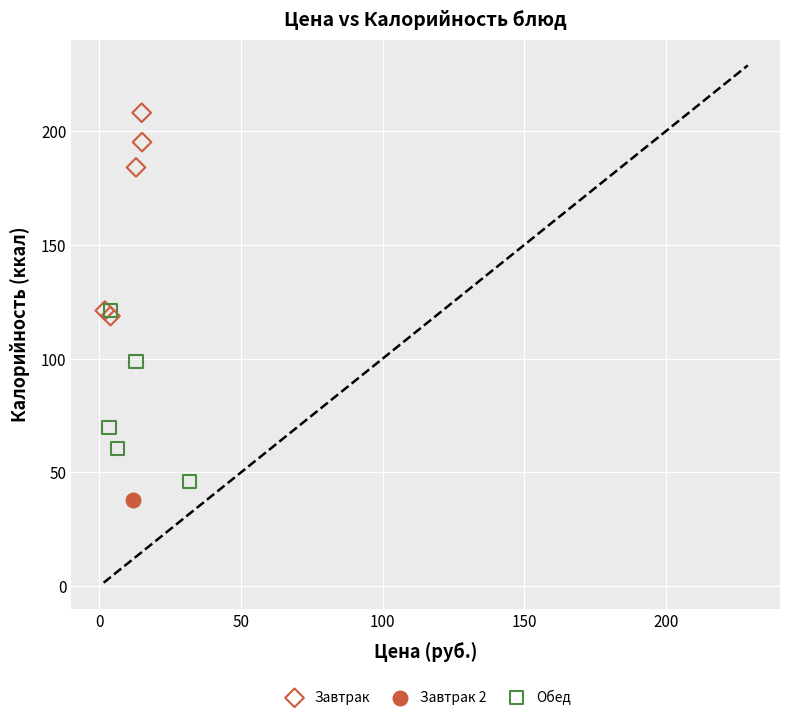

What are all the series names shown in the legend?

Завтрак, Завтрак 2, Обед